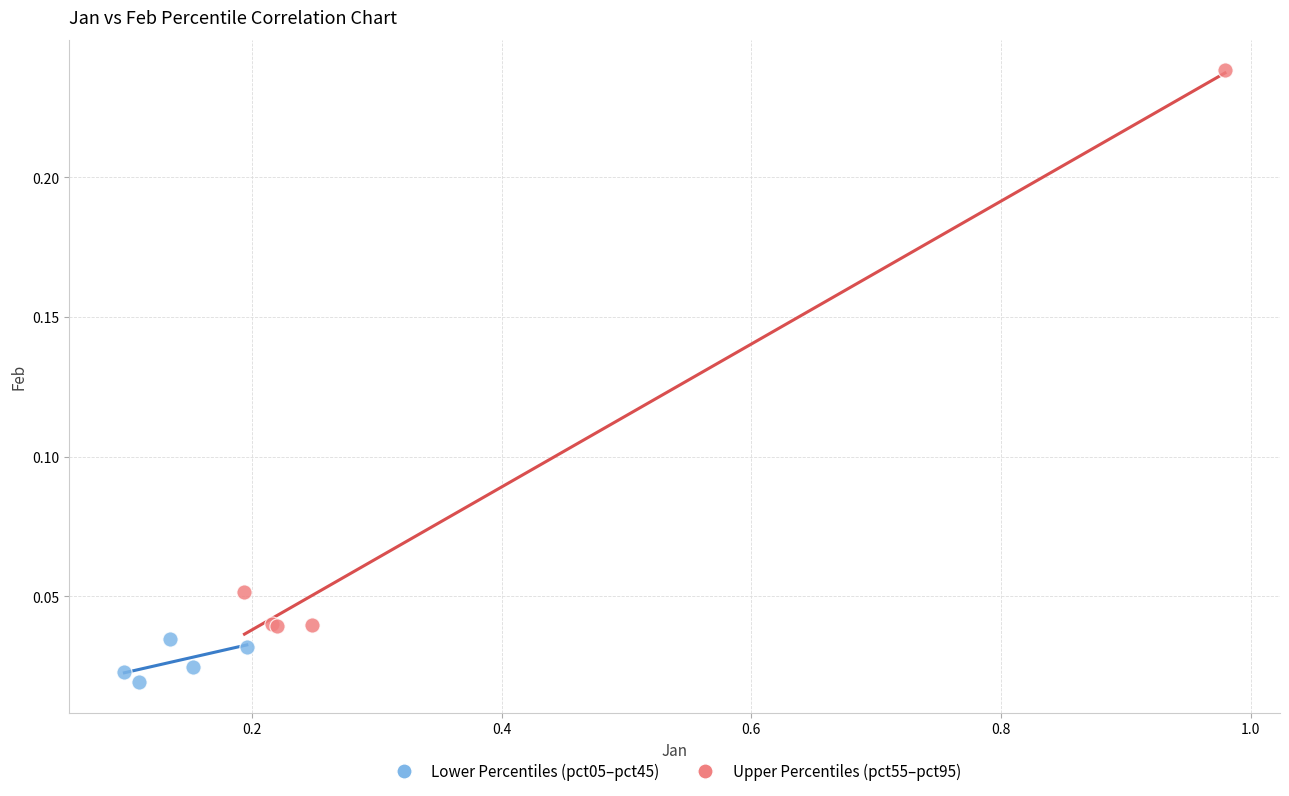

Which series reaches the minimum Y coordinate?

Lower Percentiles (pct05–pct45)